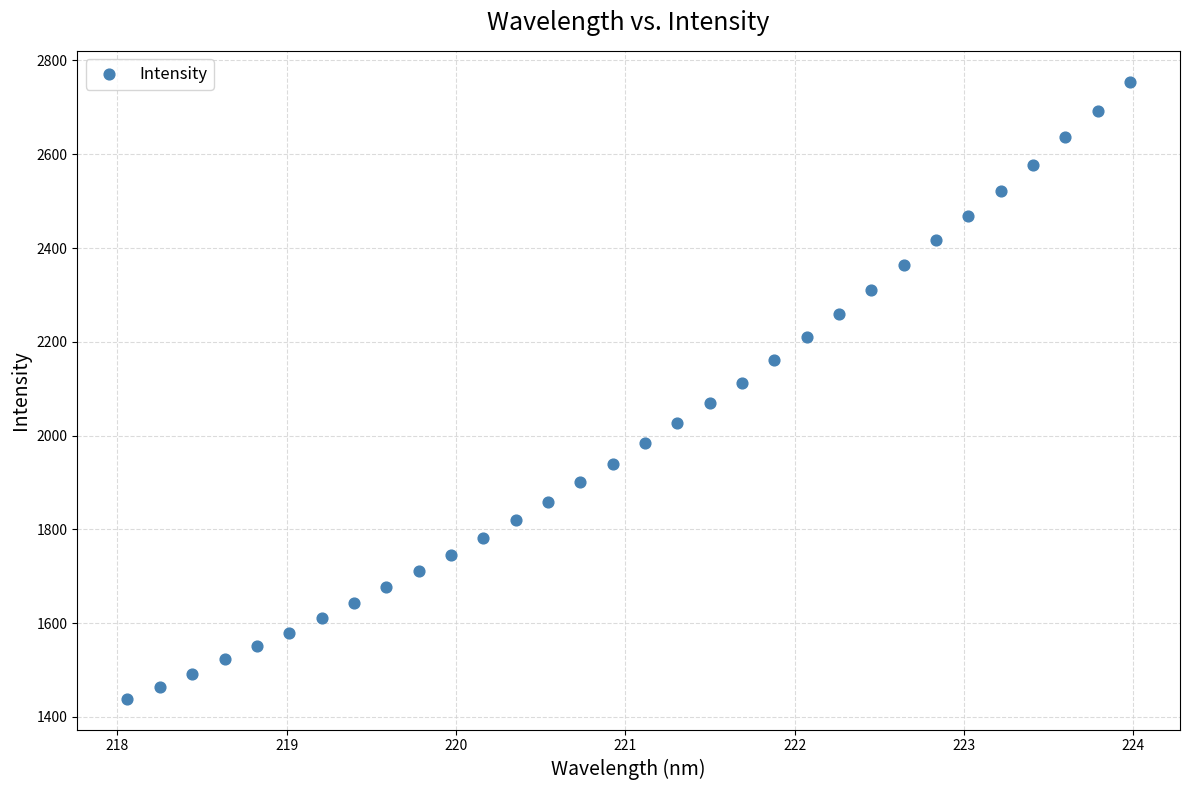

What is the range of Y values (max minus min)?

1315.8